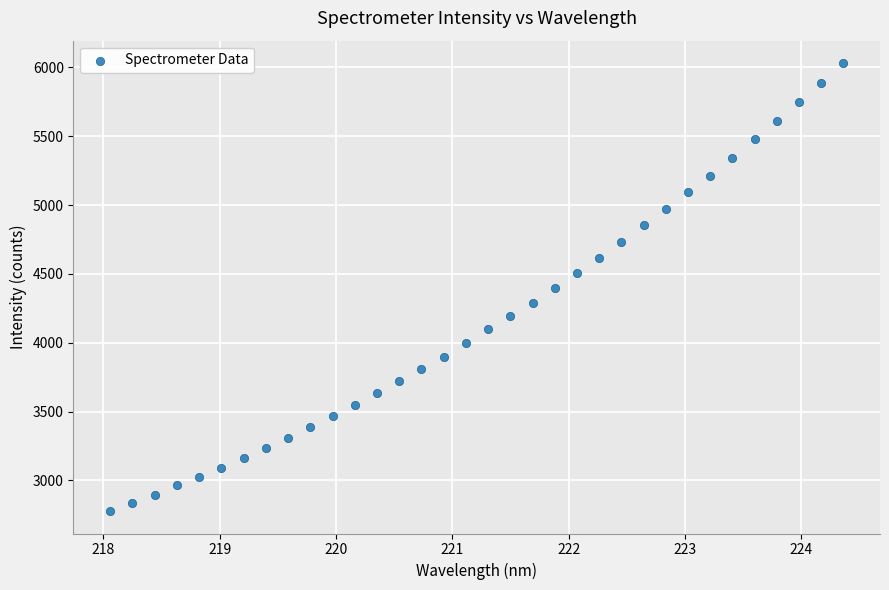

What is the range of Y values (max minus min)?

3254.7